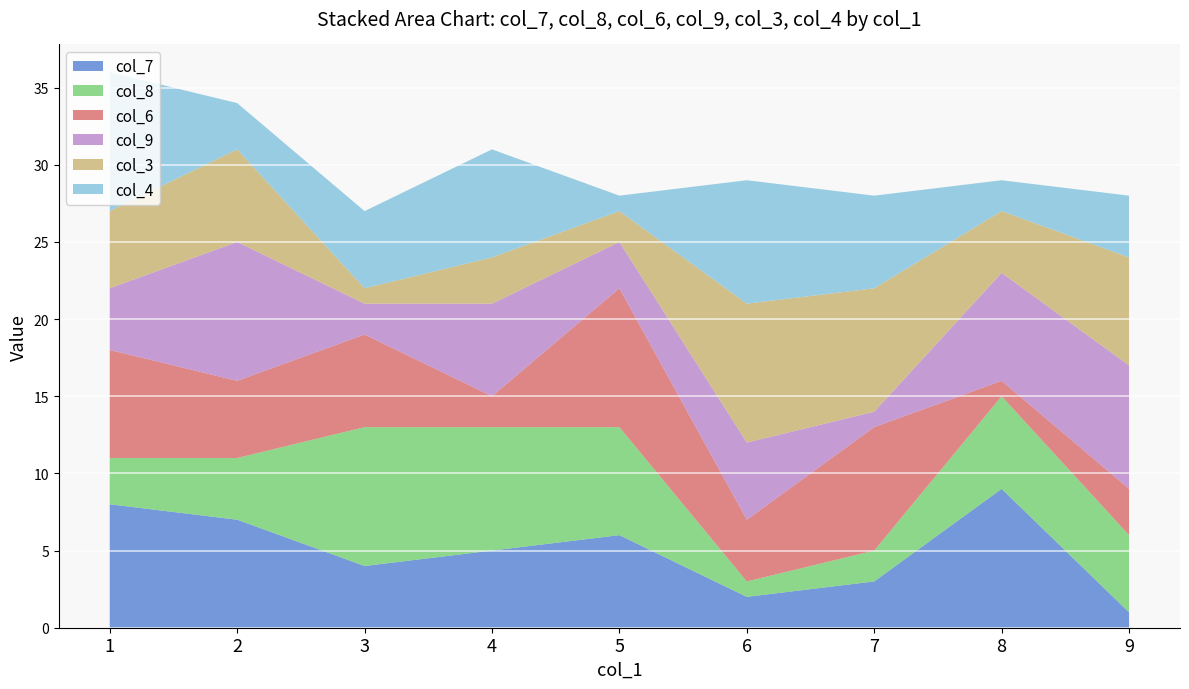

The value of col_7 at 1 is 11. True or false?

False